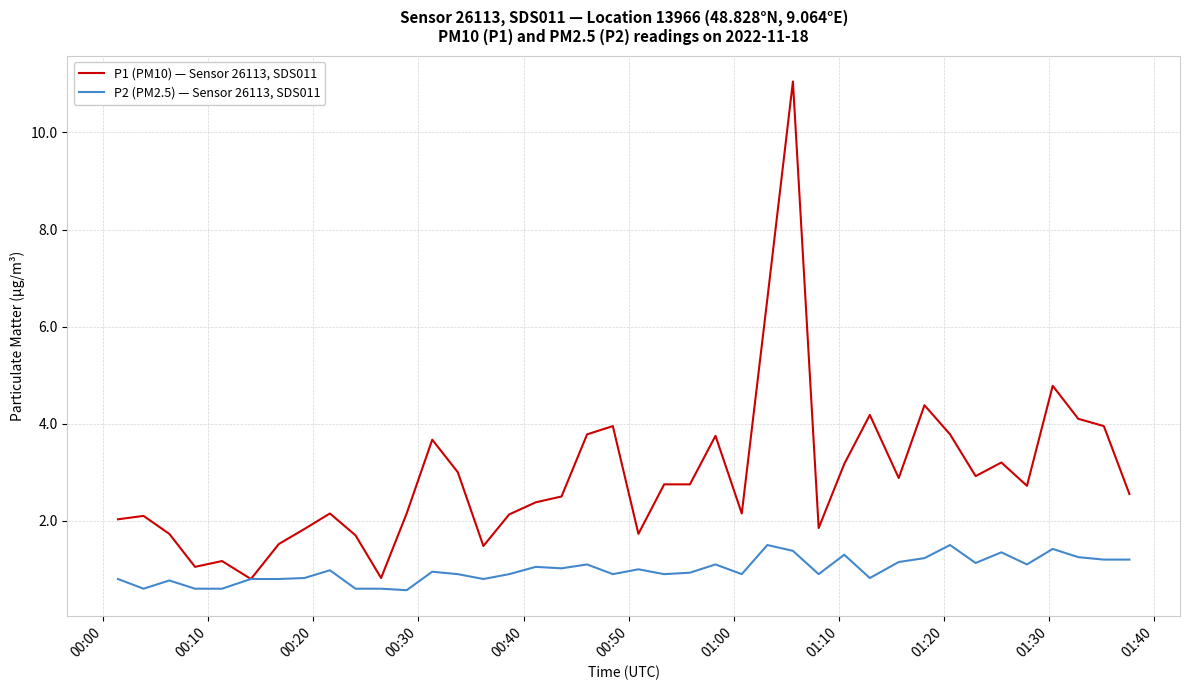

What is the minimum value shown in the chart?

0.6